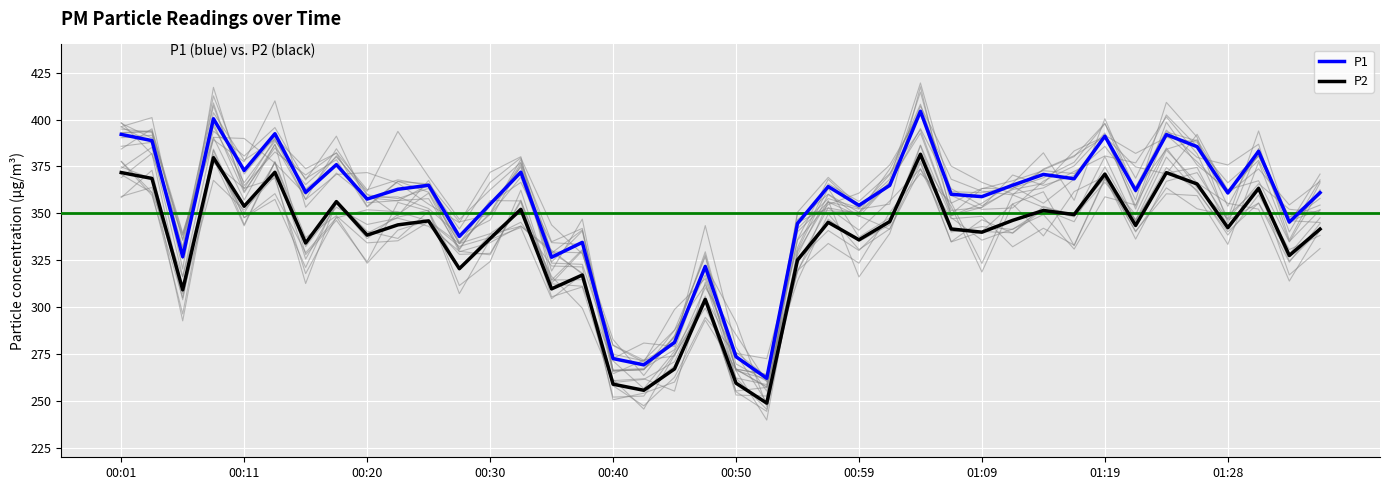

What is the average value of the P1 series?

353.5